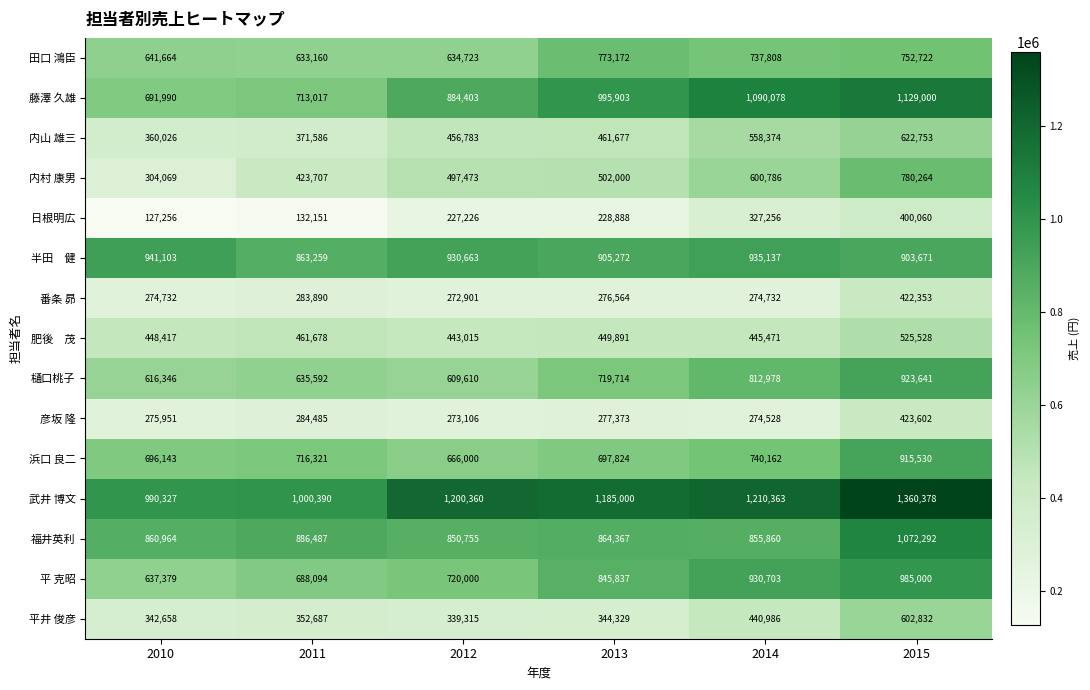

True or false: 内山 雄三 has a value of 243689 at 2012.

False